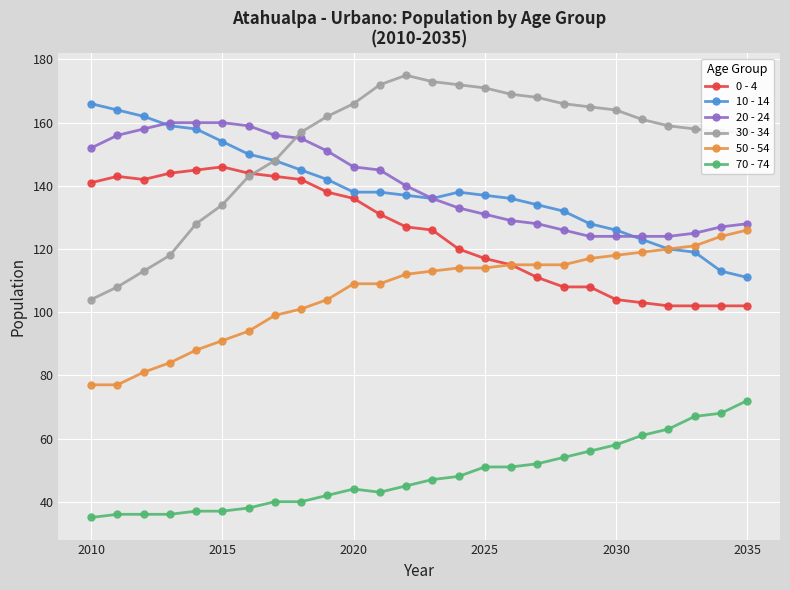

What is the difference between the maximum and minimum values in the 10 - 14 series?

55